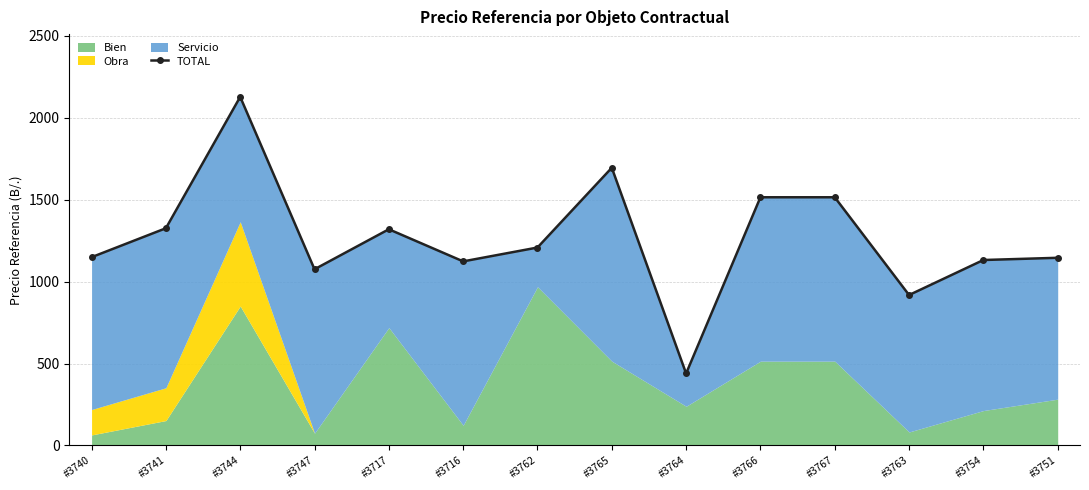

Which has a higher value, #3767 or #3740?

#3767